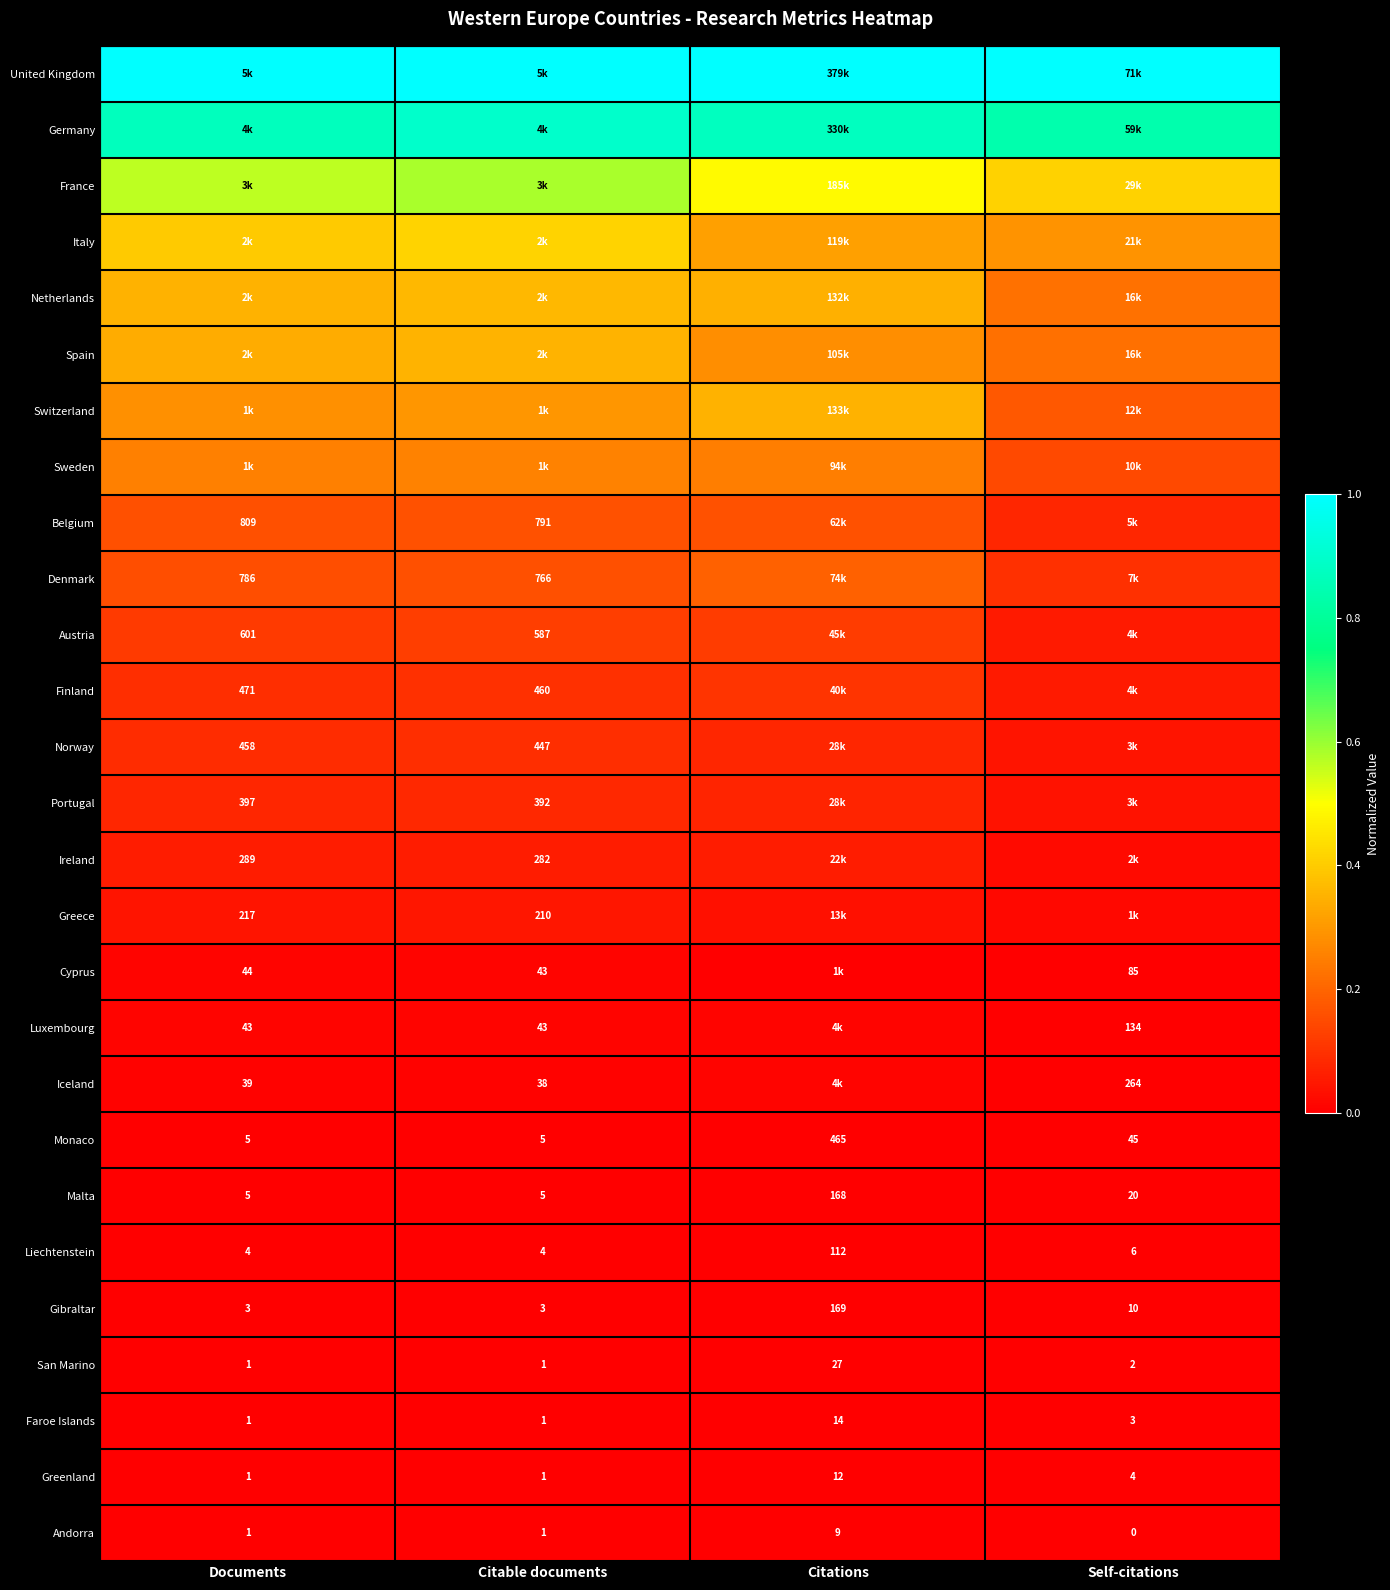

At which label is Gibraltar closest to 86?

Self-citations